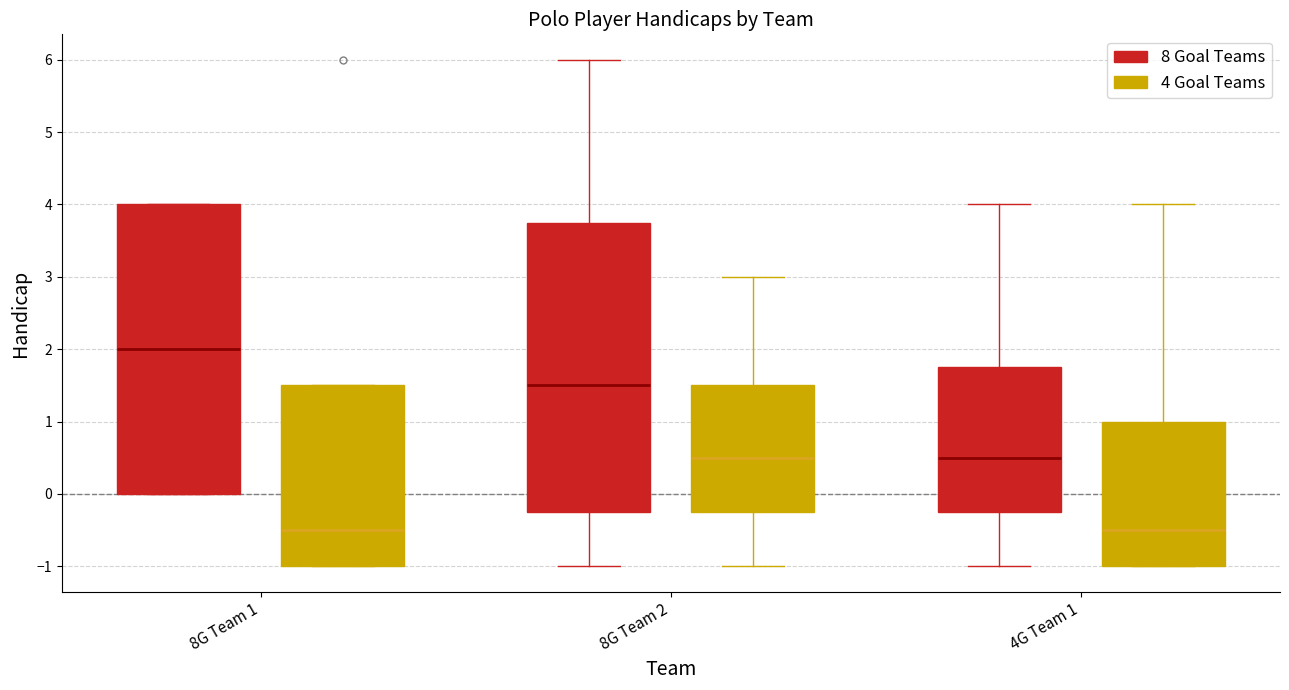

Reading left to right, transcribe this box plot: for each box, give where its median line is, the range the box spans, and where its two whiskers end, as read against the y-axis. The values are not printed on the chart, so give them approximately, as read against the axis.

8G Team 1 (8 Goal Teams): median 2.0, box 0.0 to 4.0, whiskers 0.0 to 4.0
8G Team 1 (4 Goal Teams): median -0.5, box -1.0 to 1.5, whiskers -1.0 to 1.5
8G Team 2 (8 Goal Teams): median 1.5, box -0.2 to 3.8, whiskers -1.0 to 6.0
8G Team 2 (4 Goal Teams): median 0.5, box -0.2 to 1.5, whiskers -1.0 to 3.0
4G Team 1 (8 Goal Teams): median 0.5, box -0.2 to 1.8, whiskers -1.0 to 4.0
4G Team 1 (4 Goal Teams): median -0.5, box -1.0 to 1.0, whiskers -1.0 to 4.0